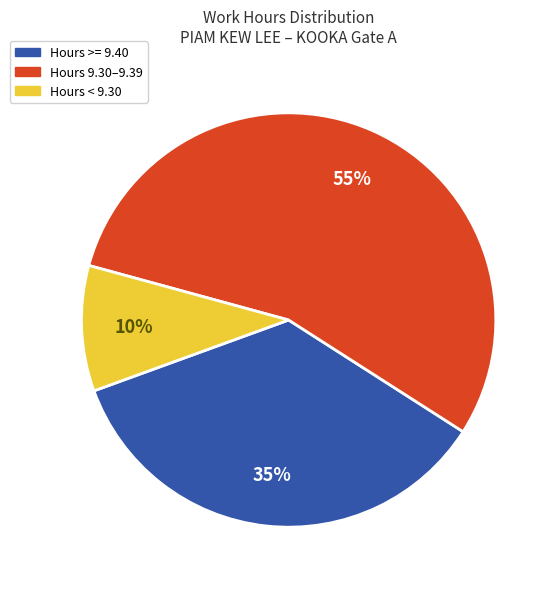

To the nearest percent, what percentage of the pie is Hours < 9.30?

10%